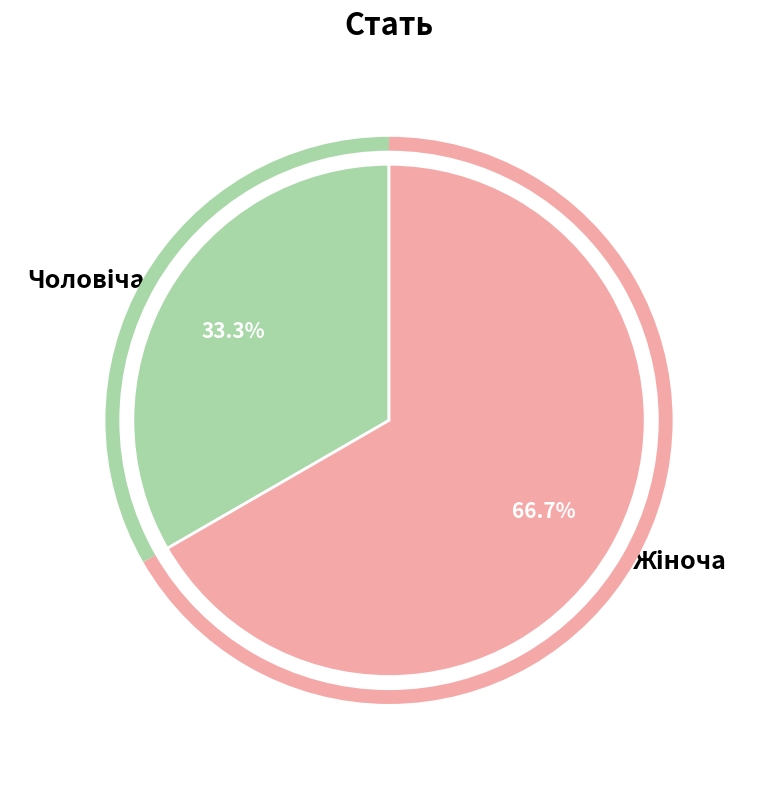

Is there any slice that represents more than half of the pie?

Yes